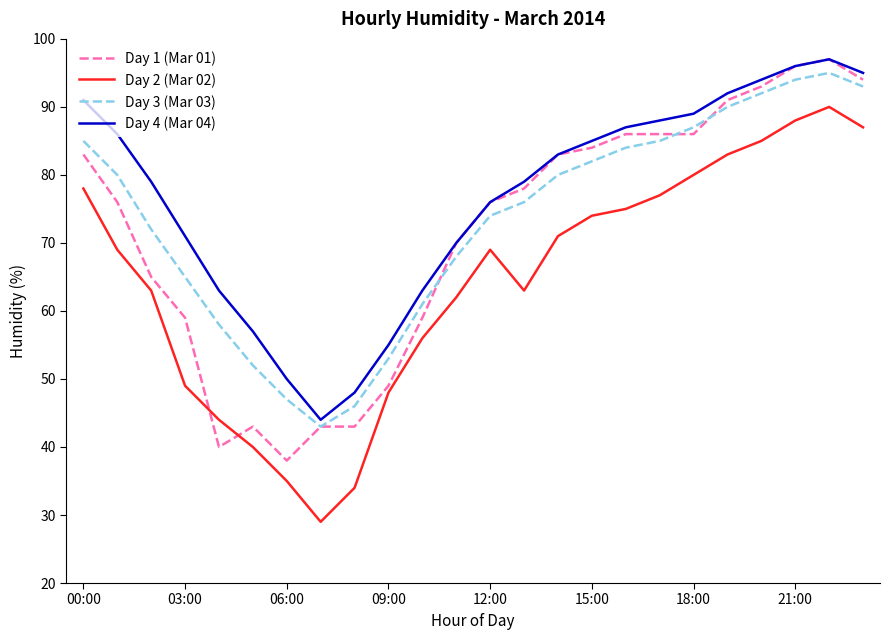

What is the minimum value for Day 1 (Mar 01)?

38